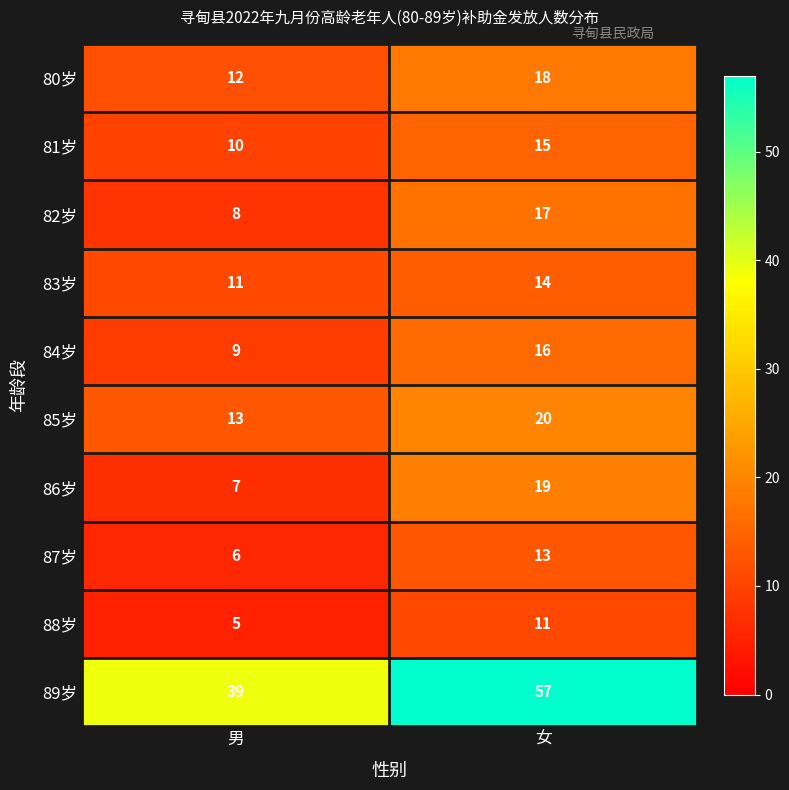

Is the value of 86岁 at 男 greater than the value of 84岁 at 男?

No